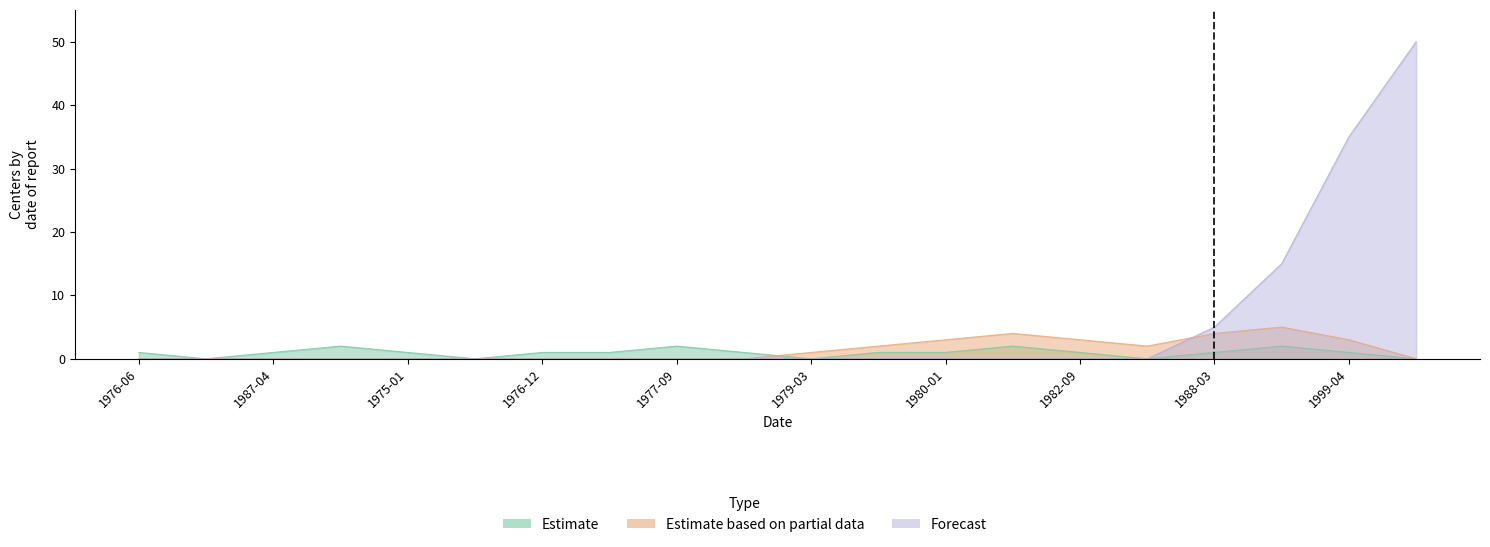

What value does the Forecast series have at 1999-04, to the nearest 10?

40